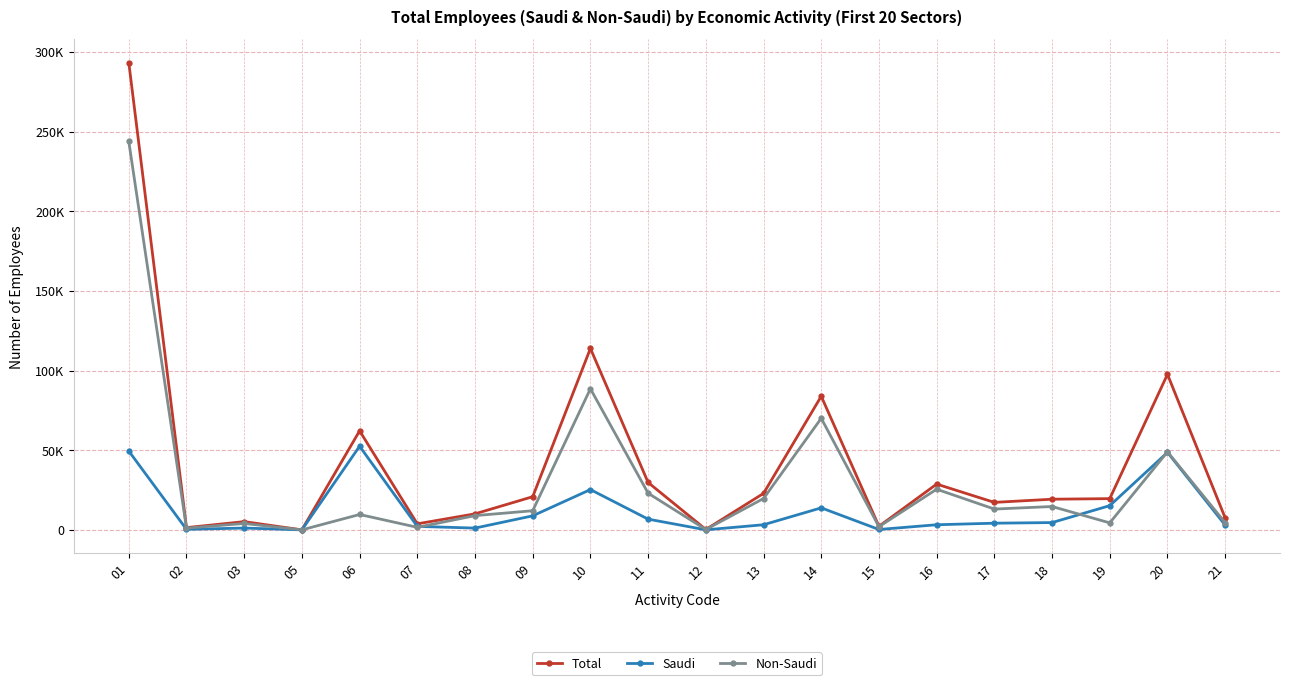

In Non-Saudi, how many points are lower than both neighbors (excluding endpoints)?

7